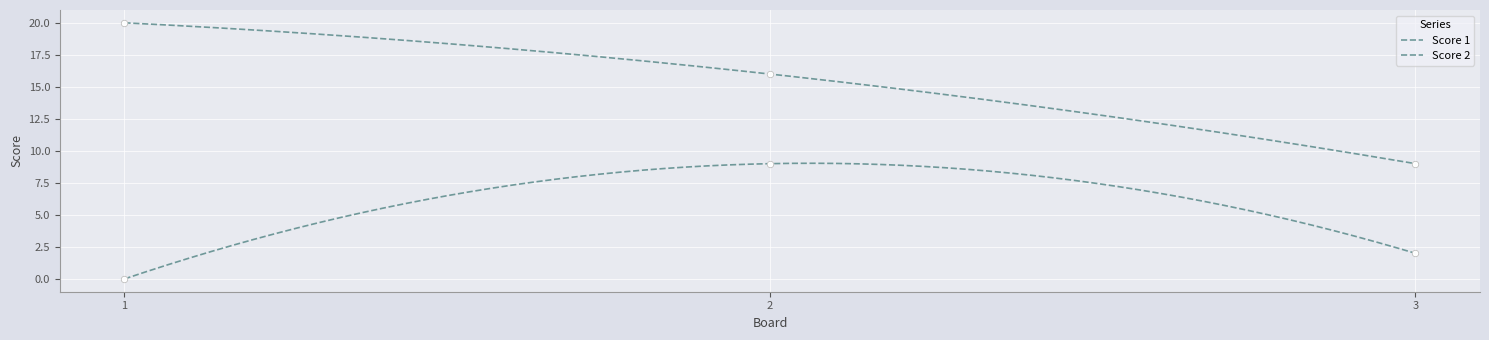

Is the value of Score 2 at 1 greater than the value of Score 1 at 2?

No